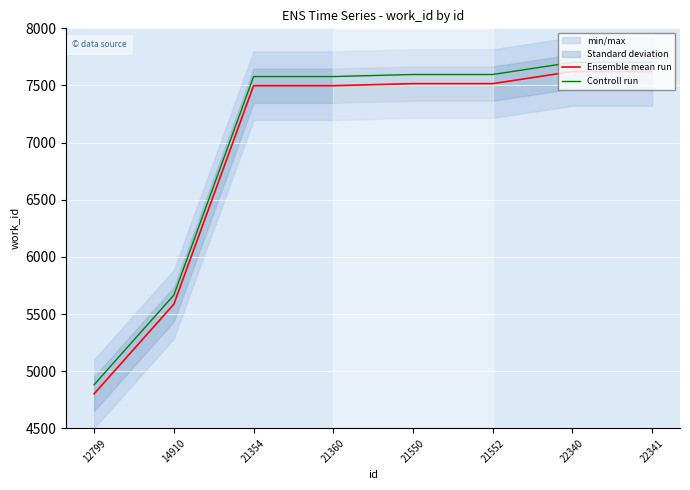

What is the minimum value for Ensemble mean run?

4802